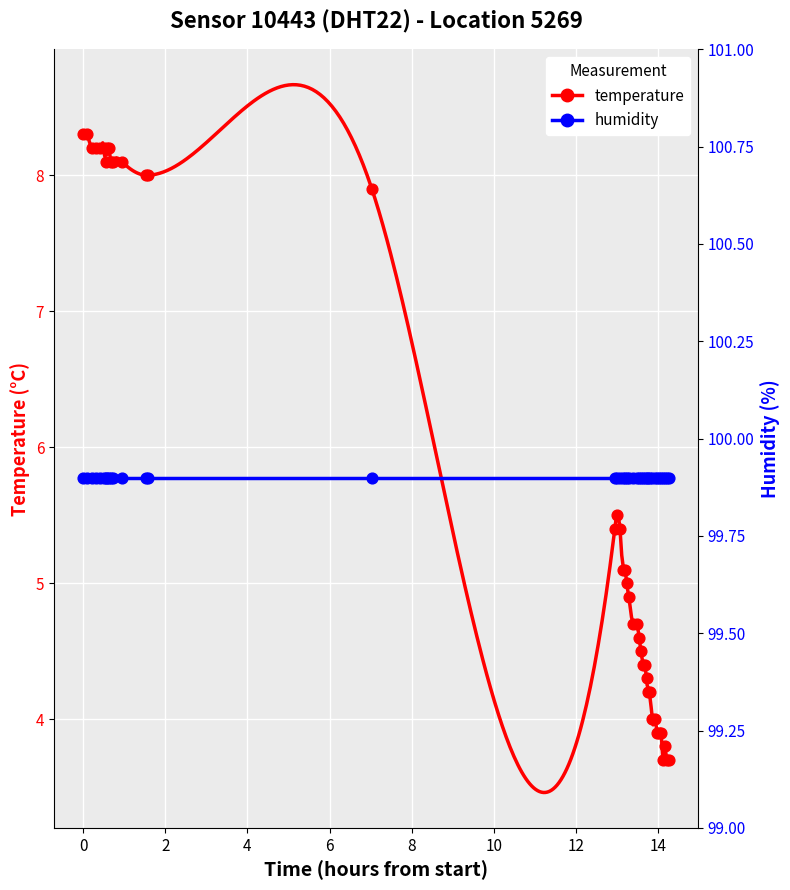

Which series reaches the minimum Y coordinate?

temperature